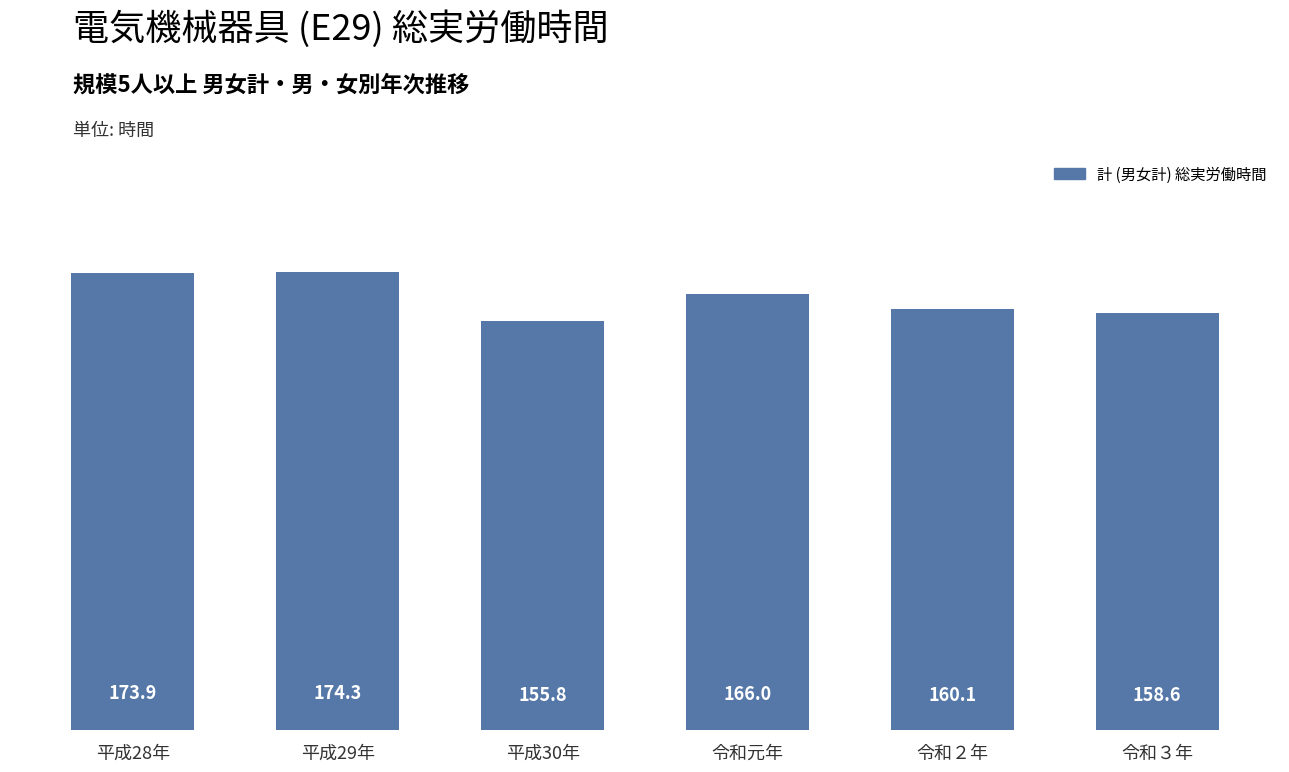

What is the difference between the values at 令和３年 and 平成28年?

15.3